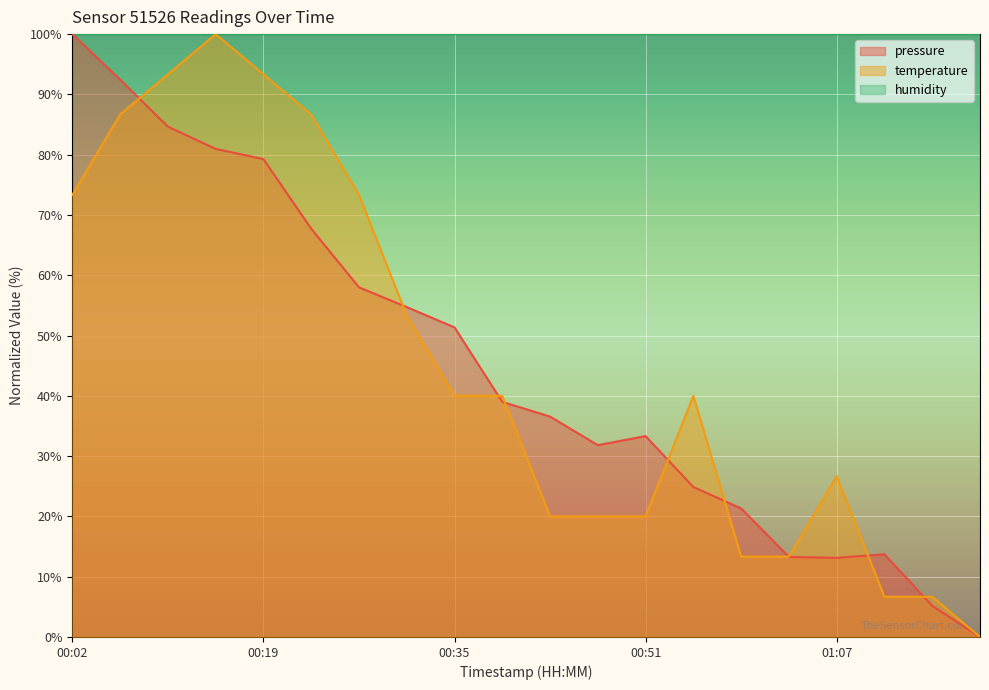

True or false: temperature and pressure cross at least once.

True